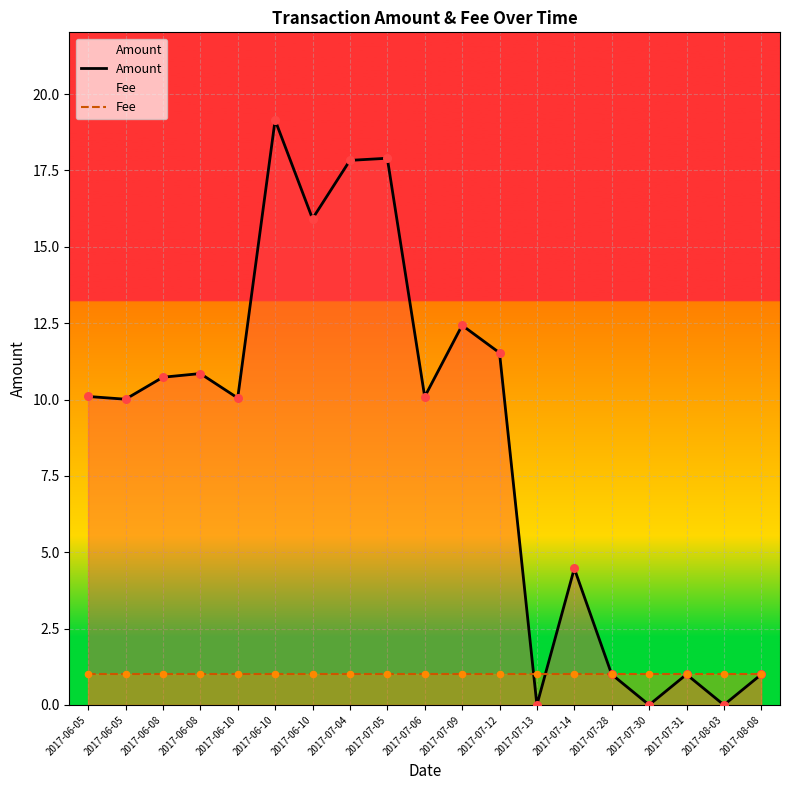

Which series has the largest total across all categories?

Amount